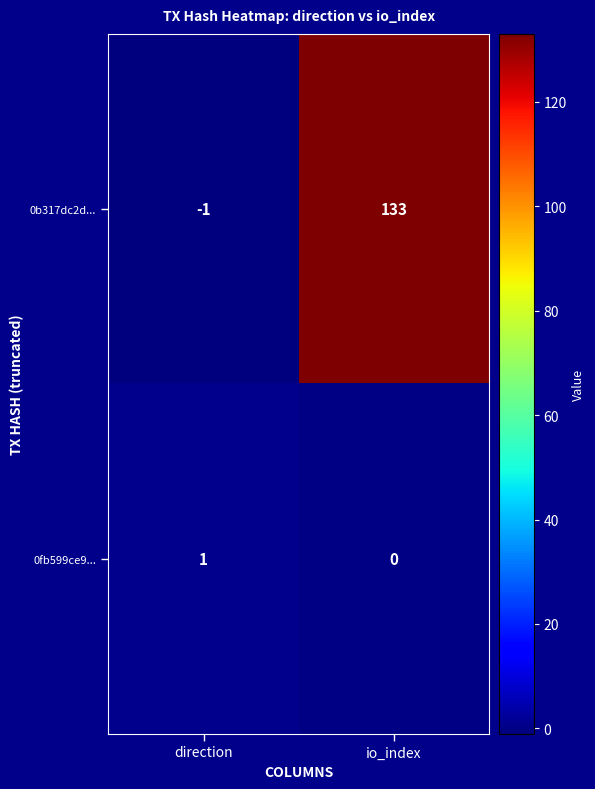

What is the difference between the maximum and minimum values in the 0b317dc2d... series?

134